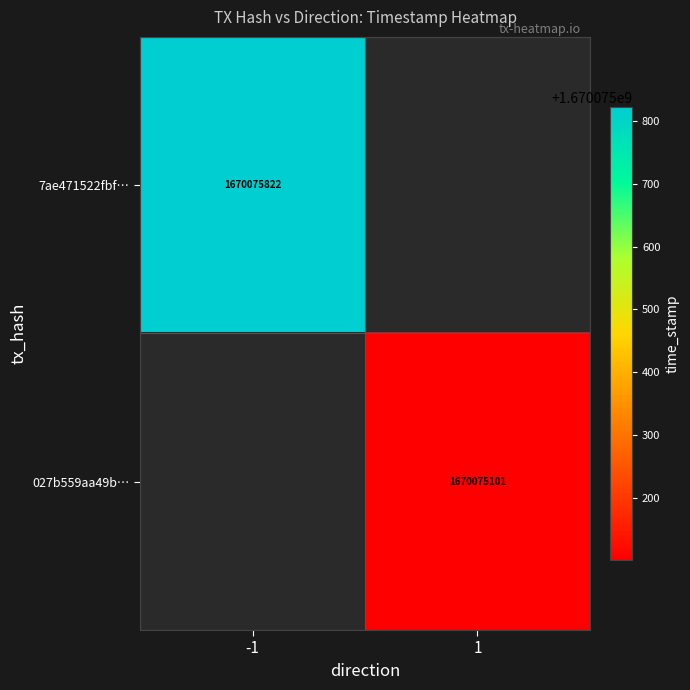

List the series in order of their peak value, lowest first.

027b559aa49bb28971a2b5c4cb811daccb1129d, 7ae471522fbffe596662e45ceedda34241fe0b3